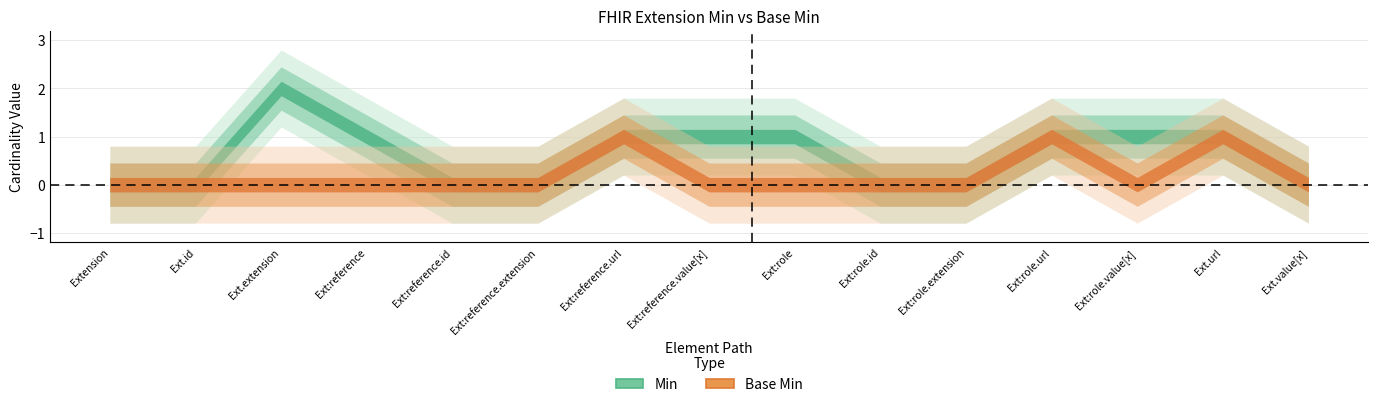

At which category does Min reach its first local peak?

Extension.extension